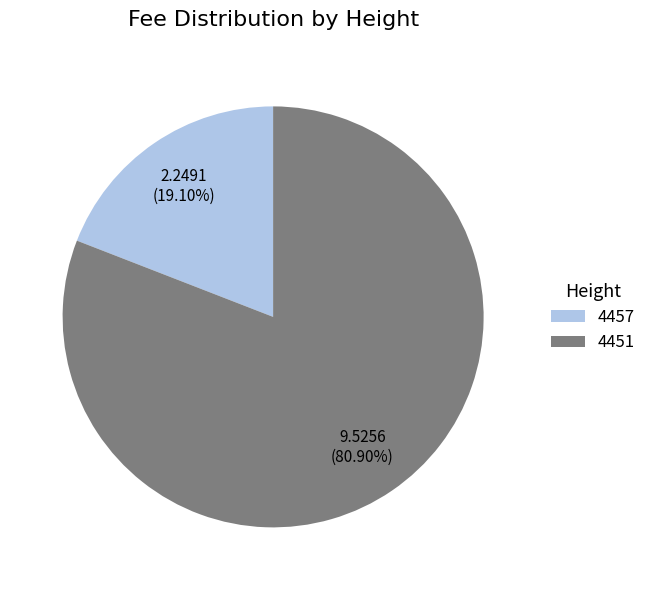

True or false: 4457 accounts for 19% of the total.

True